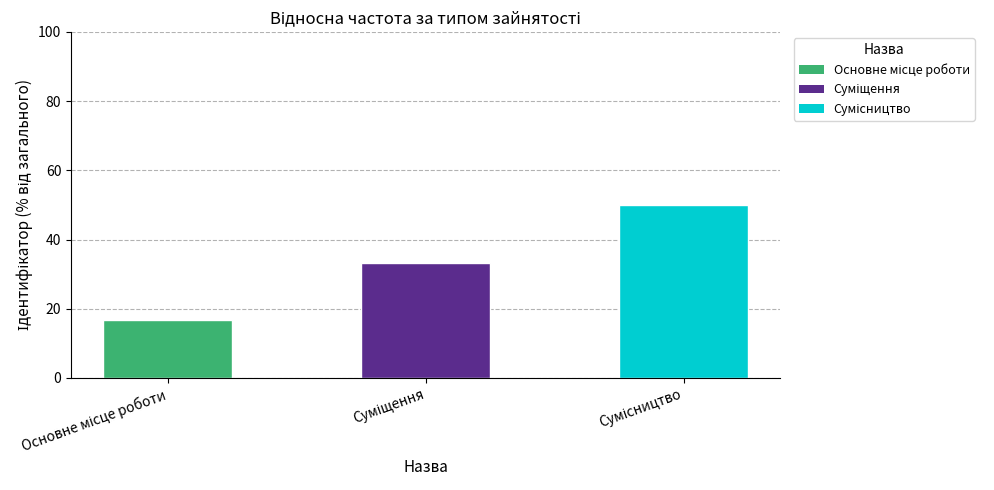

What is the difference between the maximum and minimum values?

33.3